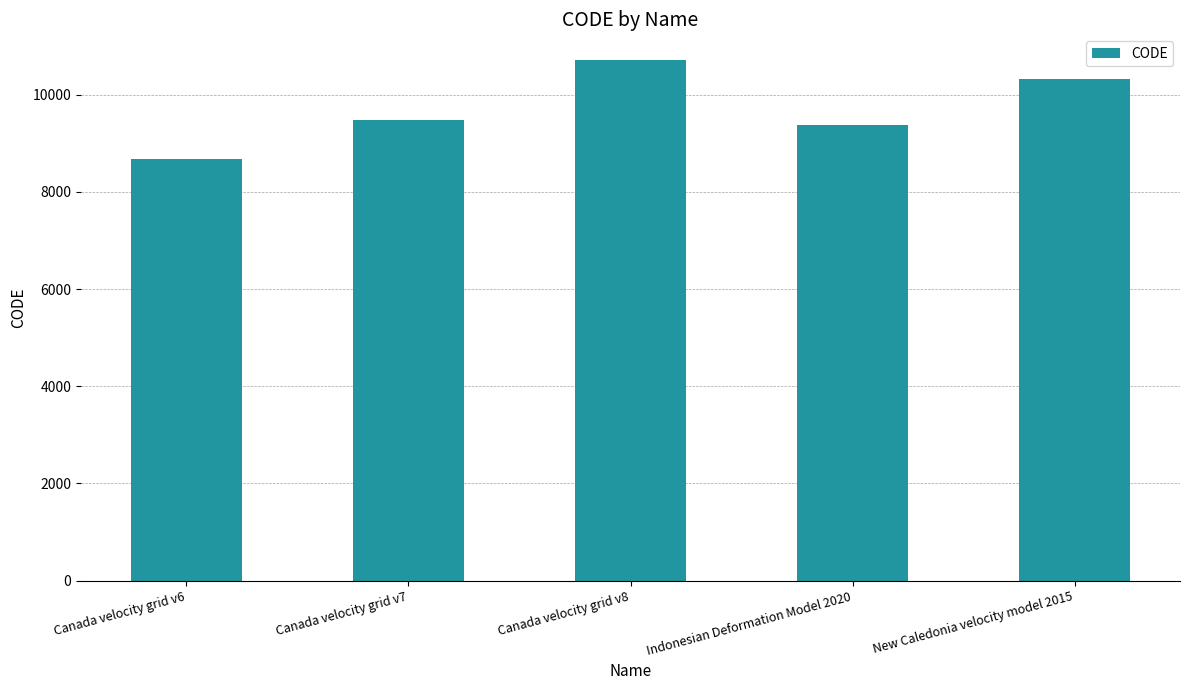

Rank the categories by value from highest to lowest.

Canada velocity grid v8, New Caledonia velocity model 2015, Canada velocity grid v7, Indonesian Deformation Model 2020, Canada velocity grid v6